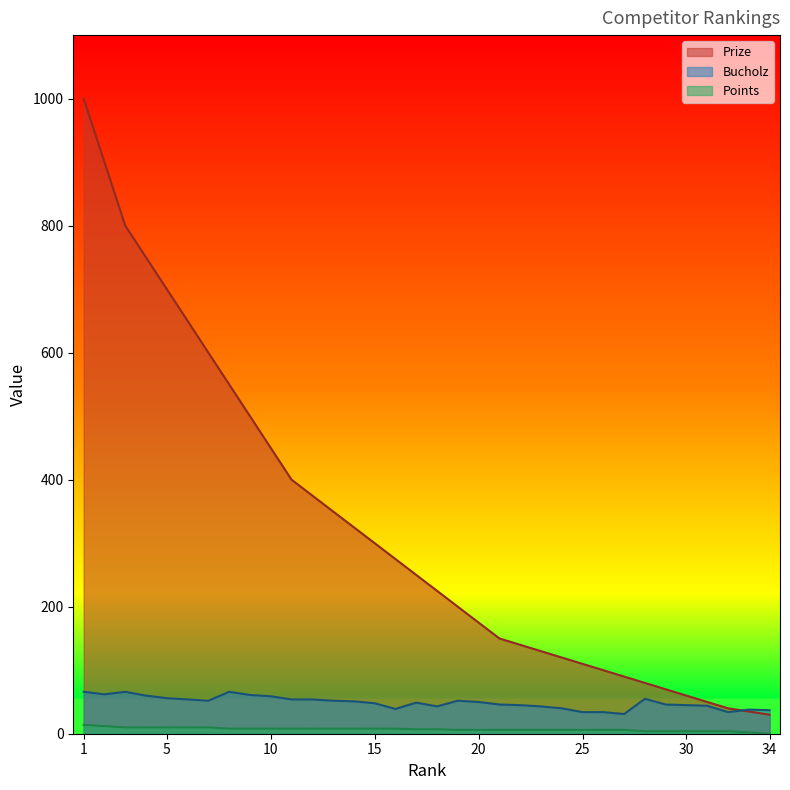

At how many categories does at least one series exceed 835?

2